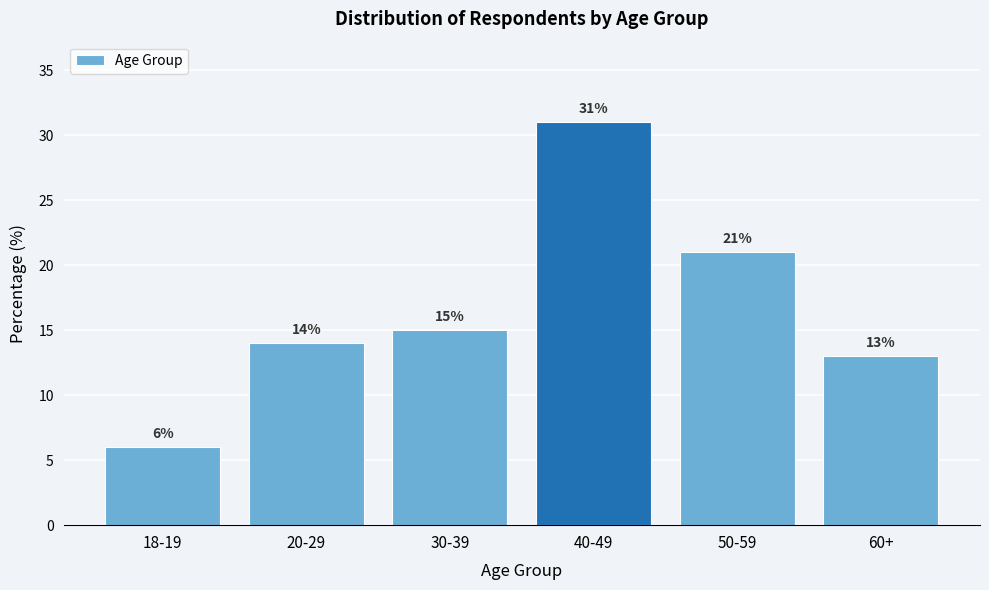

Reading right to left, transcribe all the data shown in this chart.

13	21	31	15	14	6